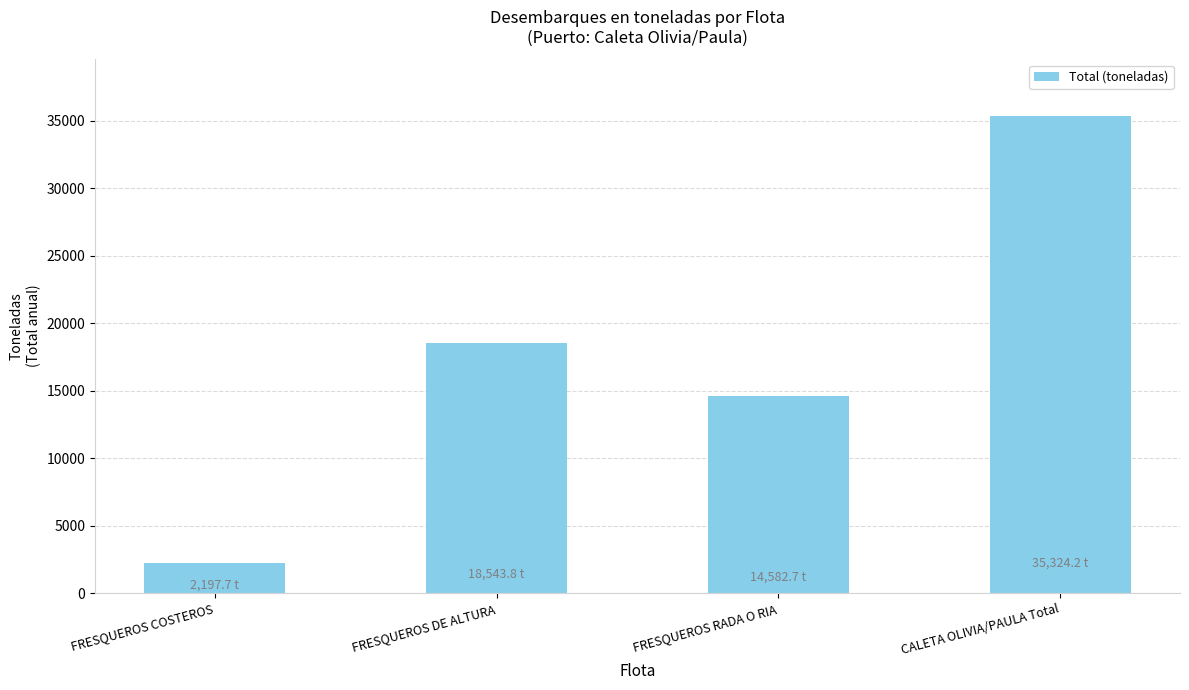

What is the value of the 1st bar from the left?

2197.7